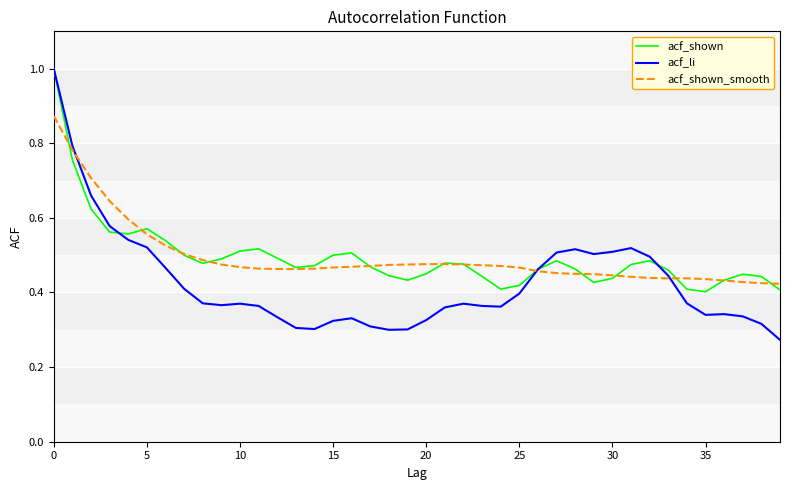

What are all the series names shown in the legend?

acf_shown, acf_li, acf_shown_smooth